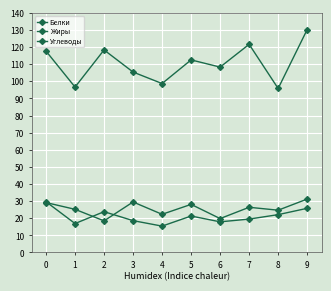

How many interior local valleys does the Углеводы series have?

4